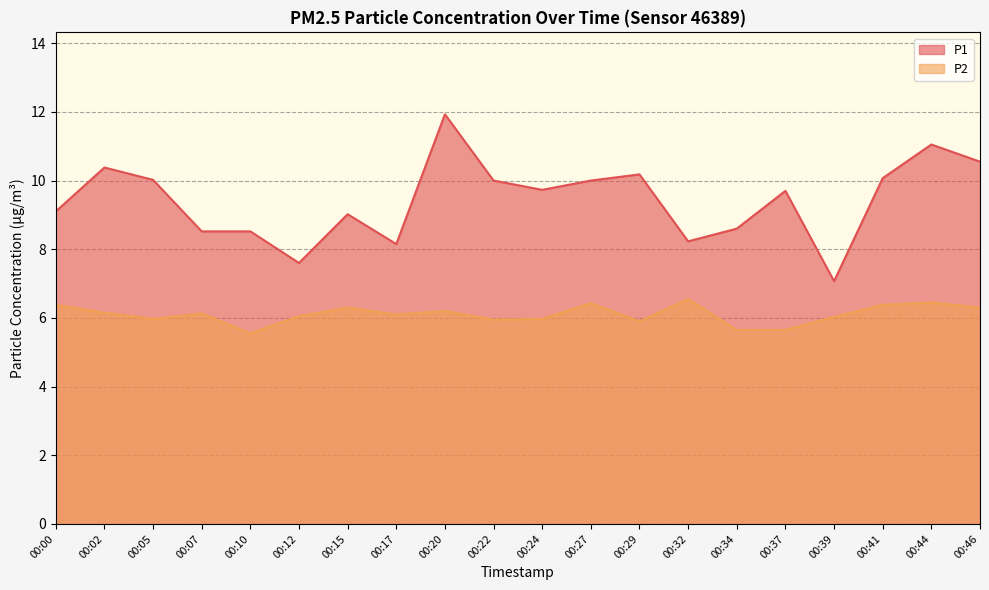

The value of P1 at 00:44 is 15.7. True or false?

False